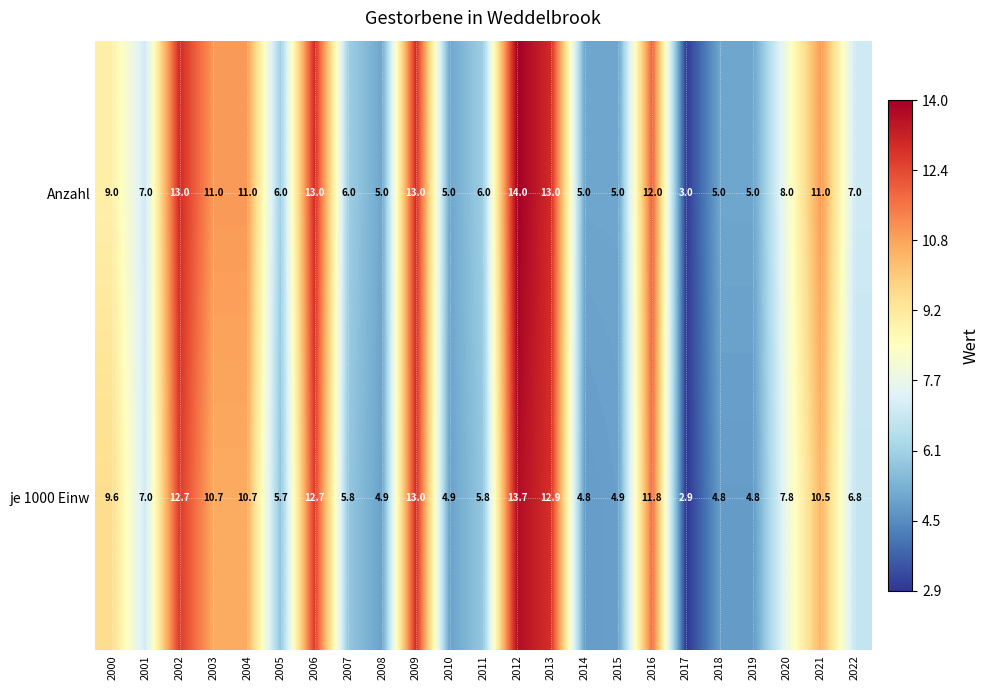

What is the average value of the je 1000 Einw series?

8.2